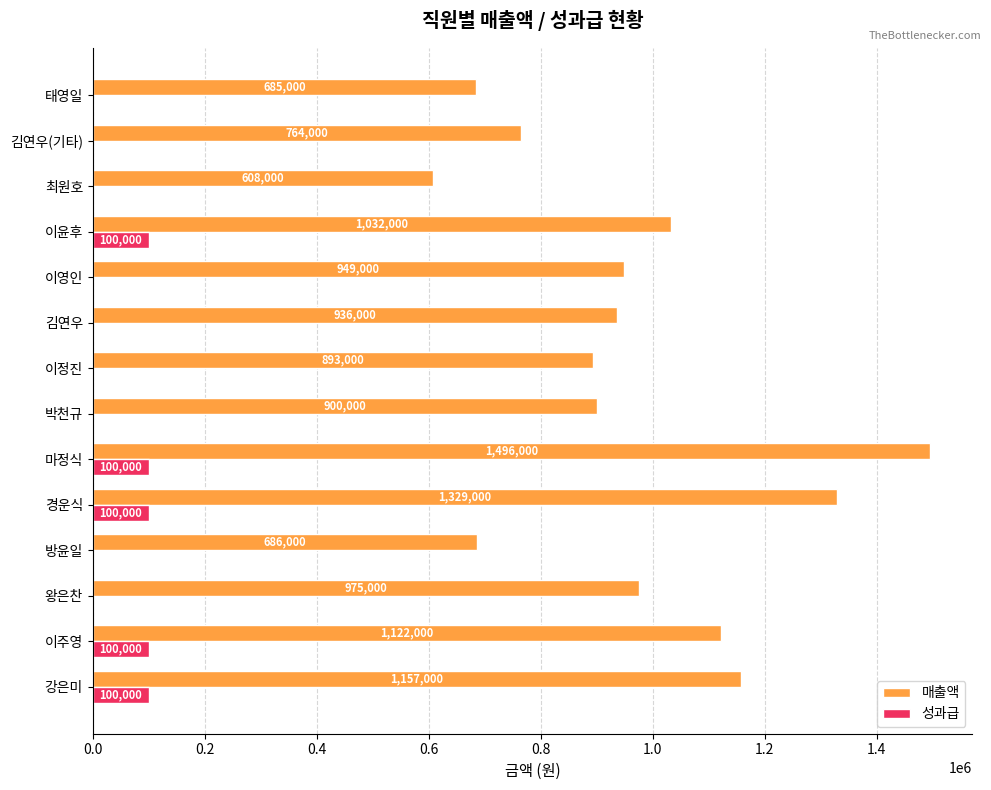

At which category is the sum across all series the highest?

마정식